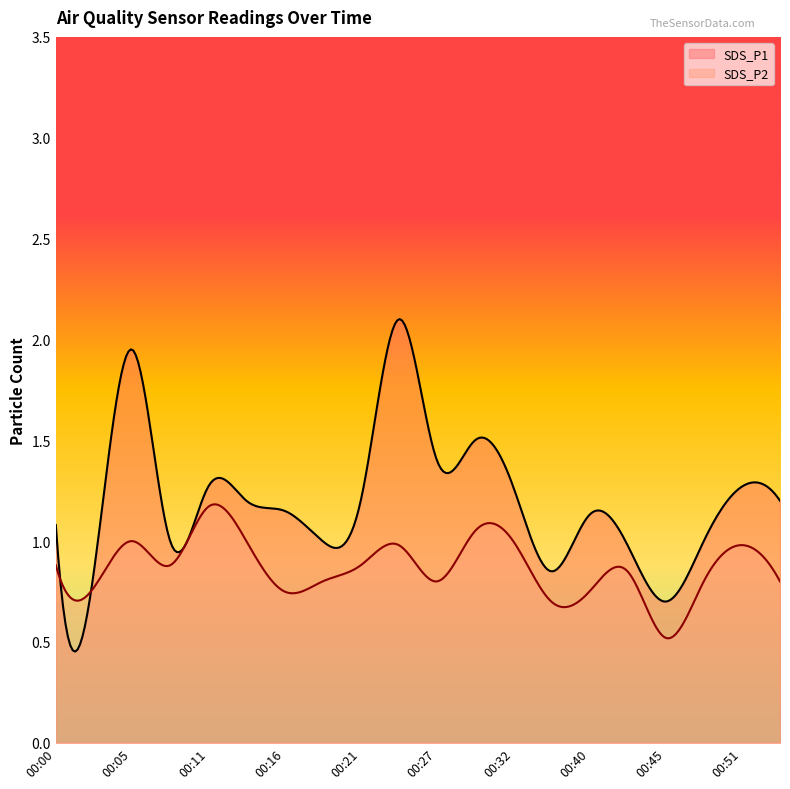

Does the chart display data point markers on the line(s)?

No